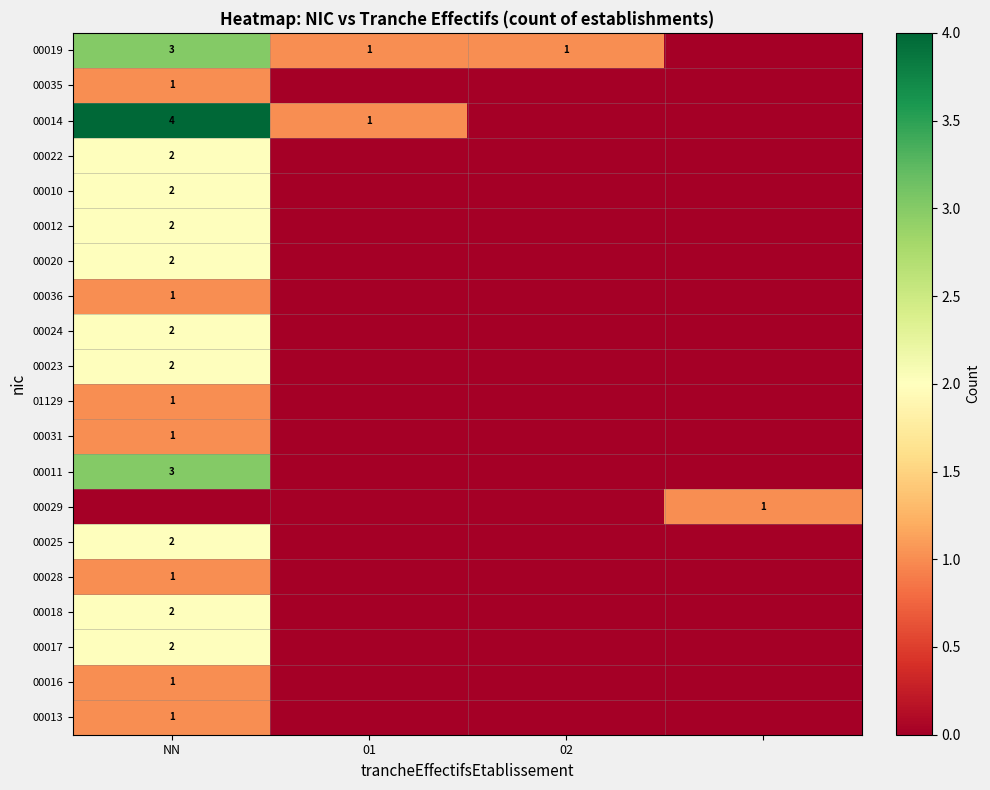

The 00023 series shows 2 at NN. True or false?

True